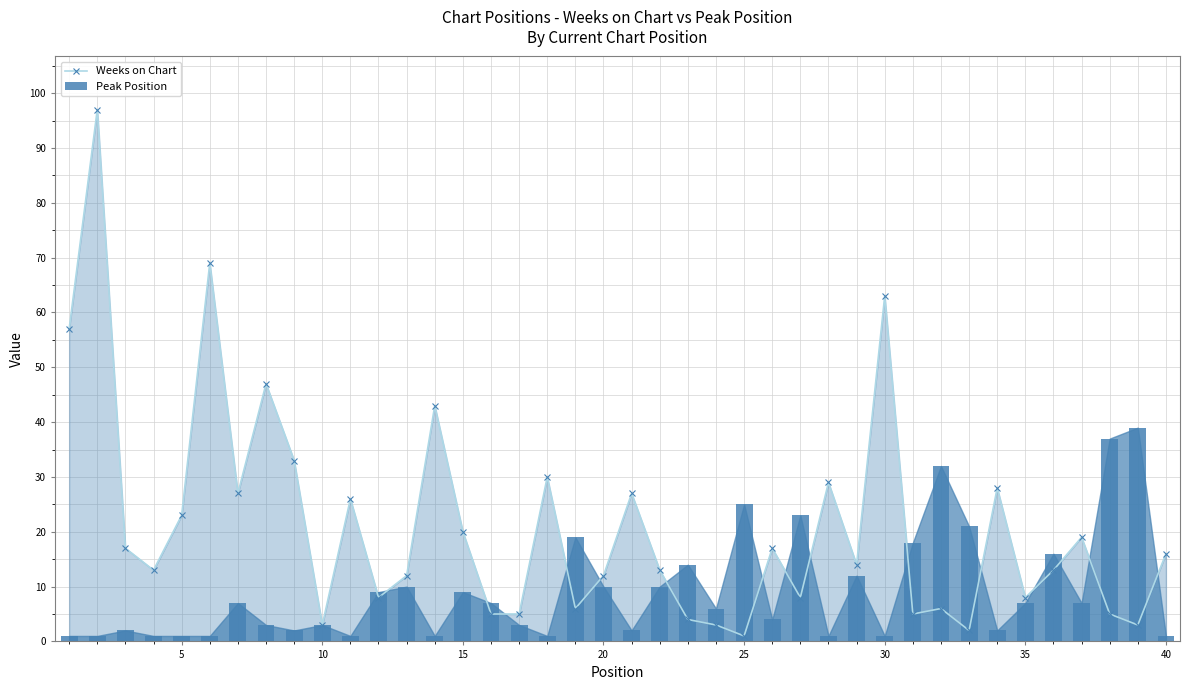

True or false: Weeks on Chart has more than 2 points higher than both neighbors.

True